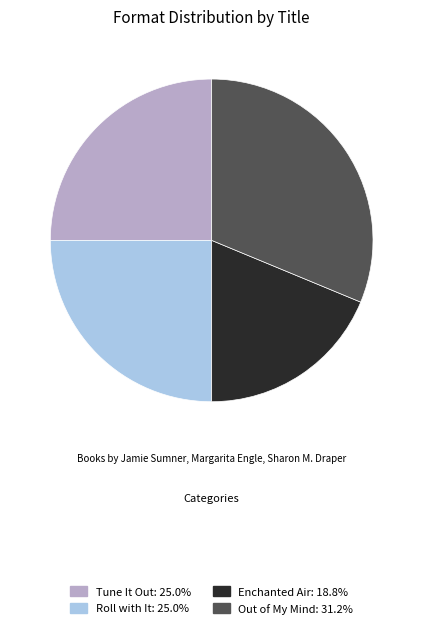

Is there a majority slice in this chart?

No